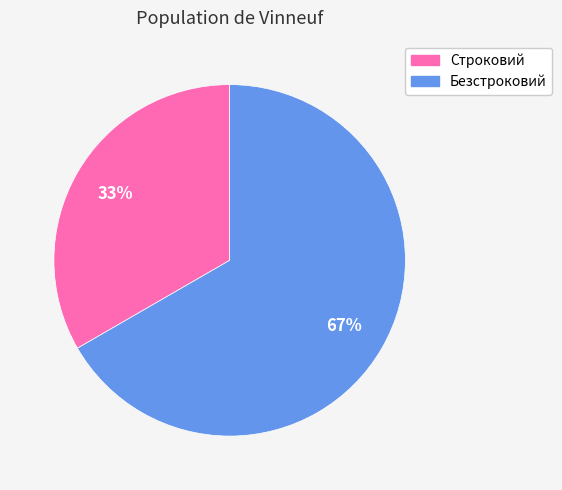

What is the ratio of the value at Безстроковий to the value at Строковий?

2.0